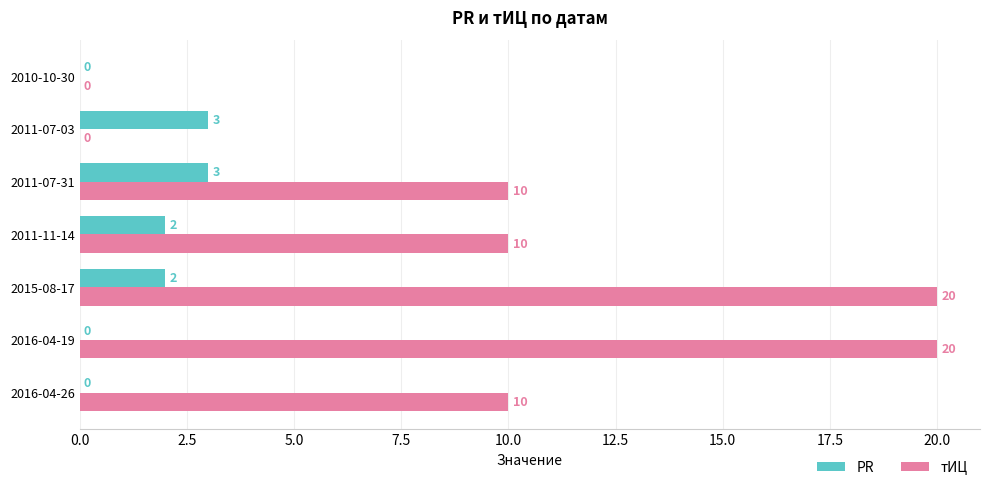

Which series has the widest spread of values?

тИЦ